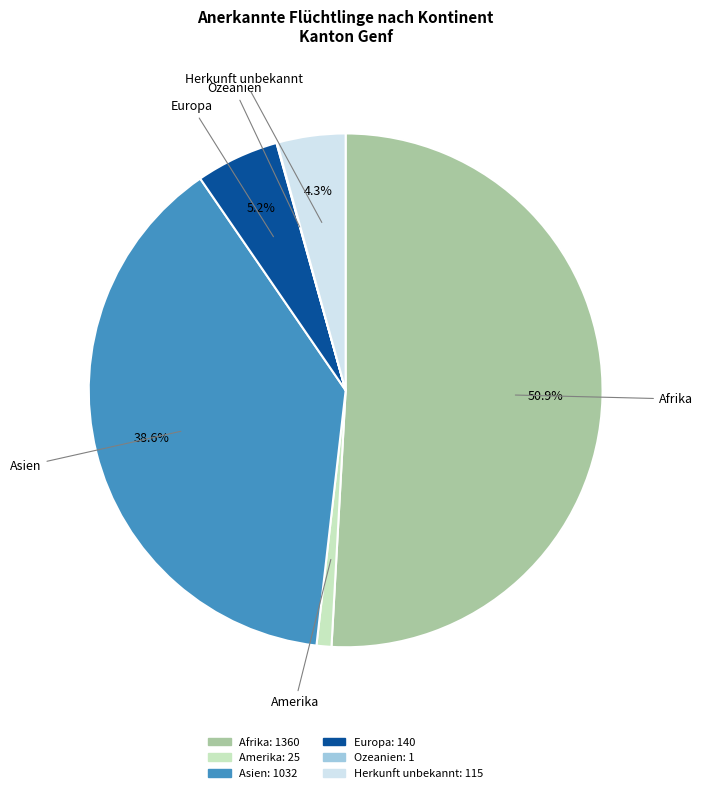

To the nearest percent, what is the difference between the largest and smallest slice percentages?

51%